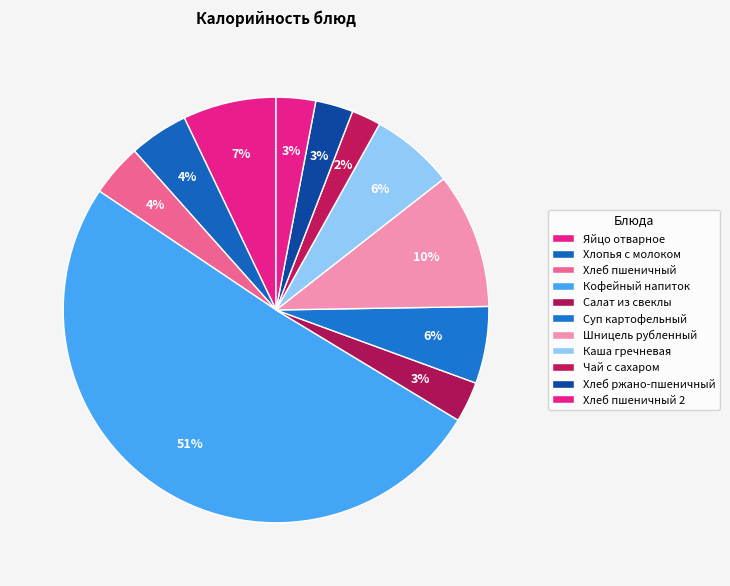

The Чай с сахаром slice represents 1% of the pie. True or false?

False